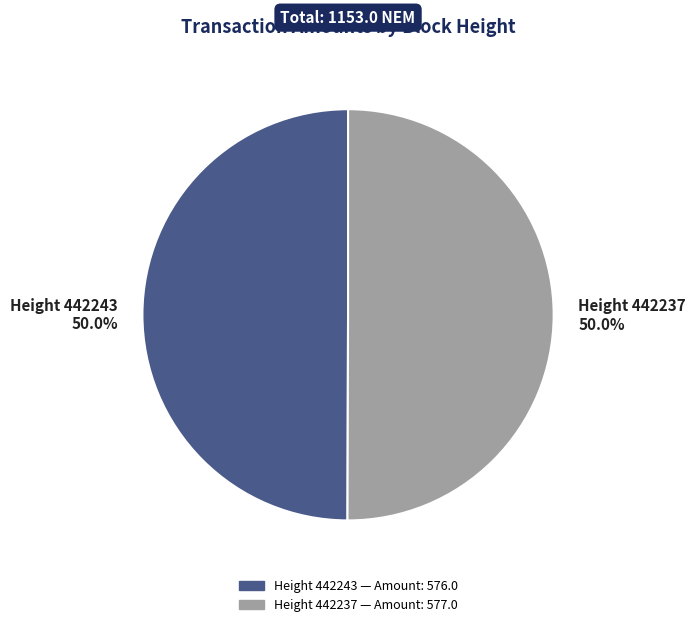

What is the ratio of the value at Height 442237 50.0% to the value at Height 442243 50.0%?

1.0